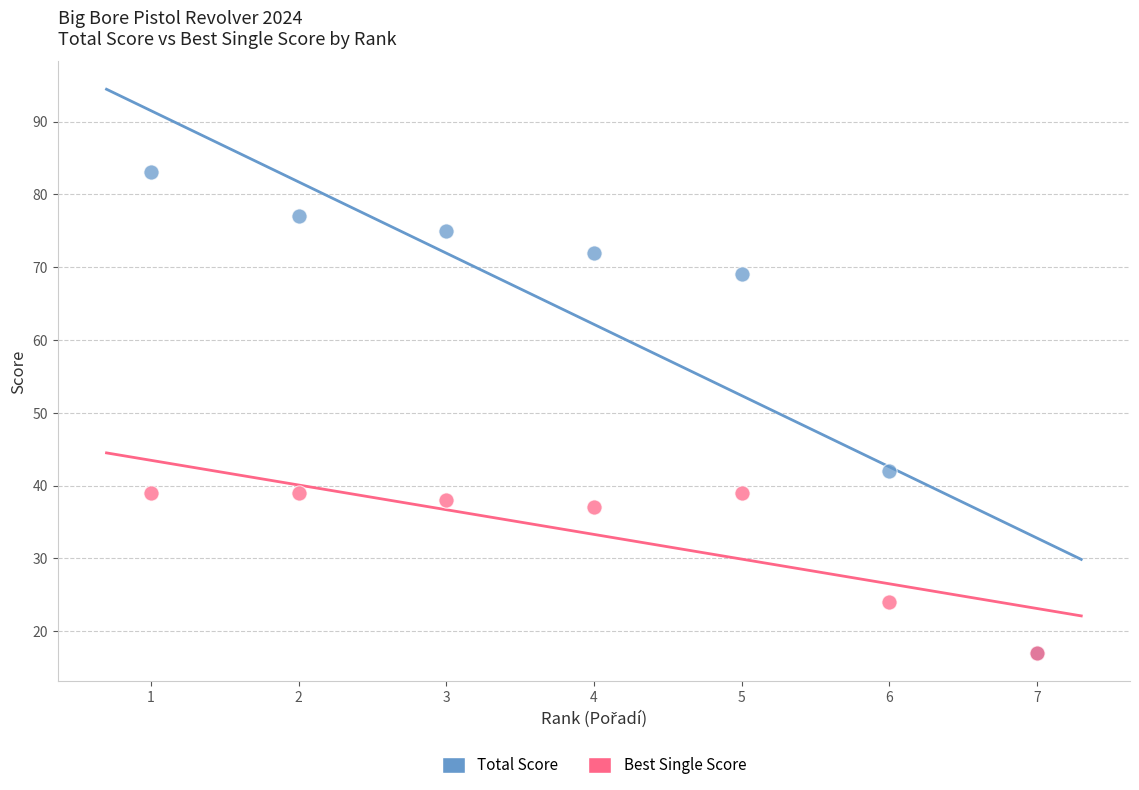

Across all series, what Y value is closest to 50?

42